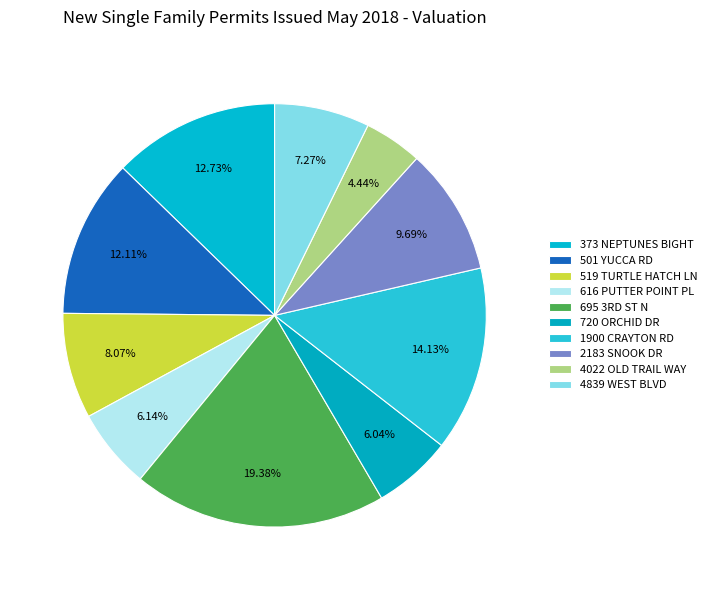

To the nearest percent, what percentage of the pie is 519 TURTLE HATCH LN?

8%